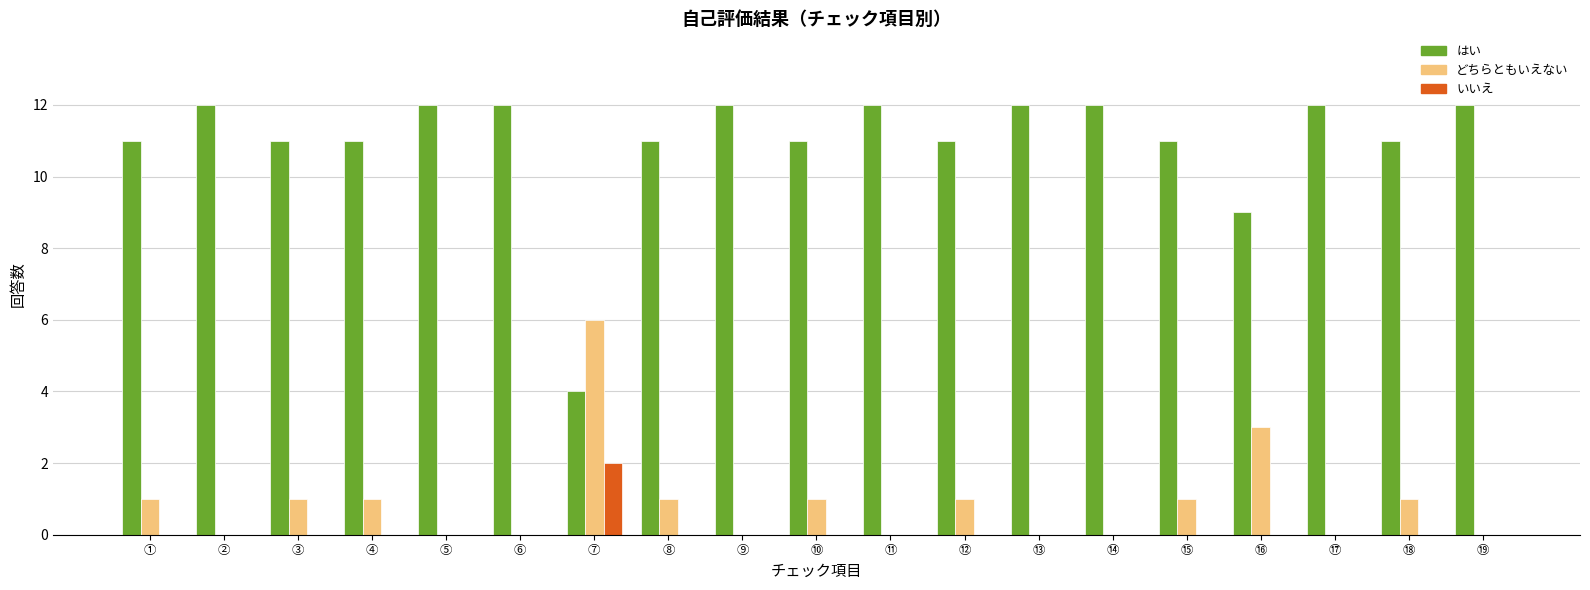

What is the highest value of the どちらともいえない series?

6